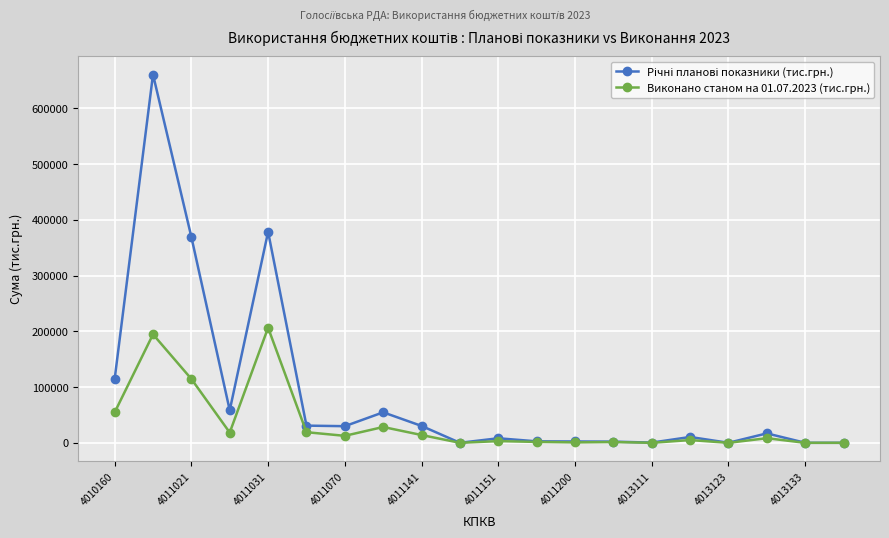

What is the value of the Виконано станом на 01.07.2023 (тис.грн.) point at the 8th from the left?

28386.7